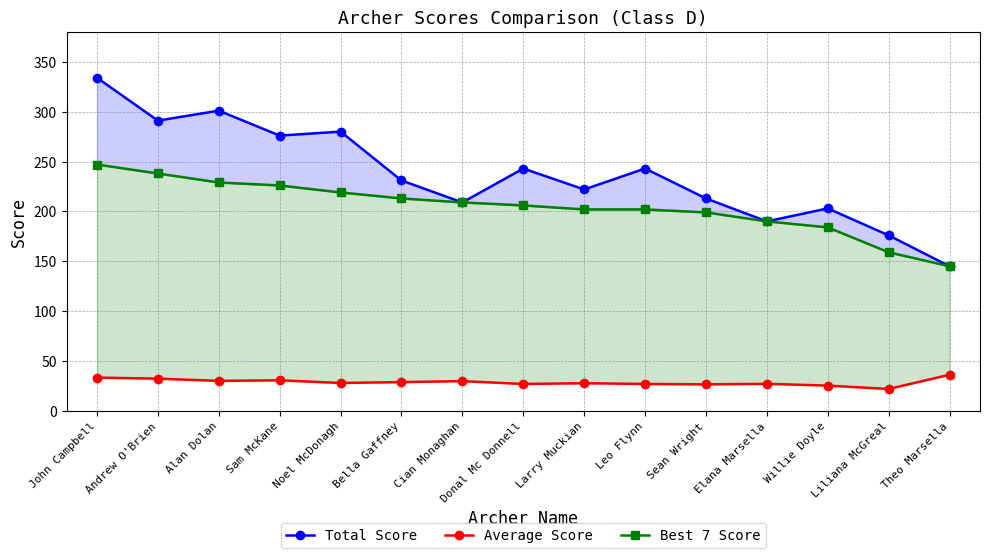

What is the greatest value displayed?

334.0